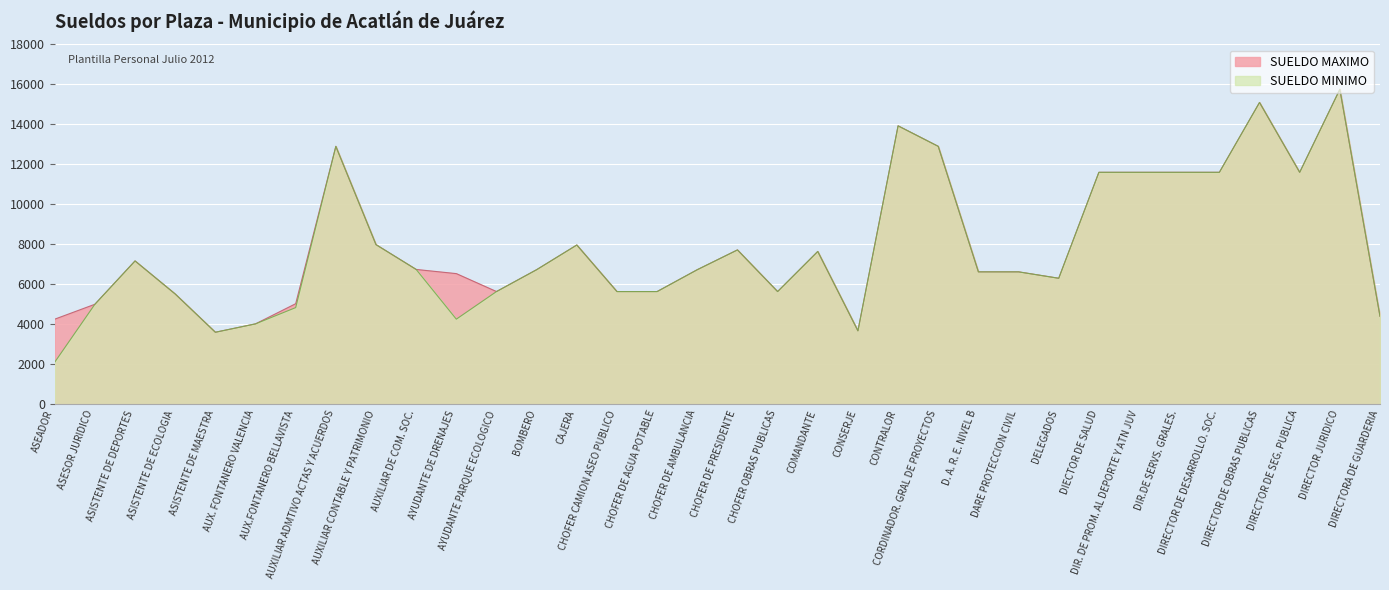

What is the sum of the SUELDO MINIMO values at CORDINADOR. GRAL DE PROYECTOS and CHOFER CAMION ASEO PUBLICO?

18533.0